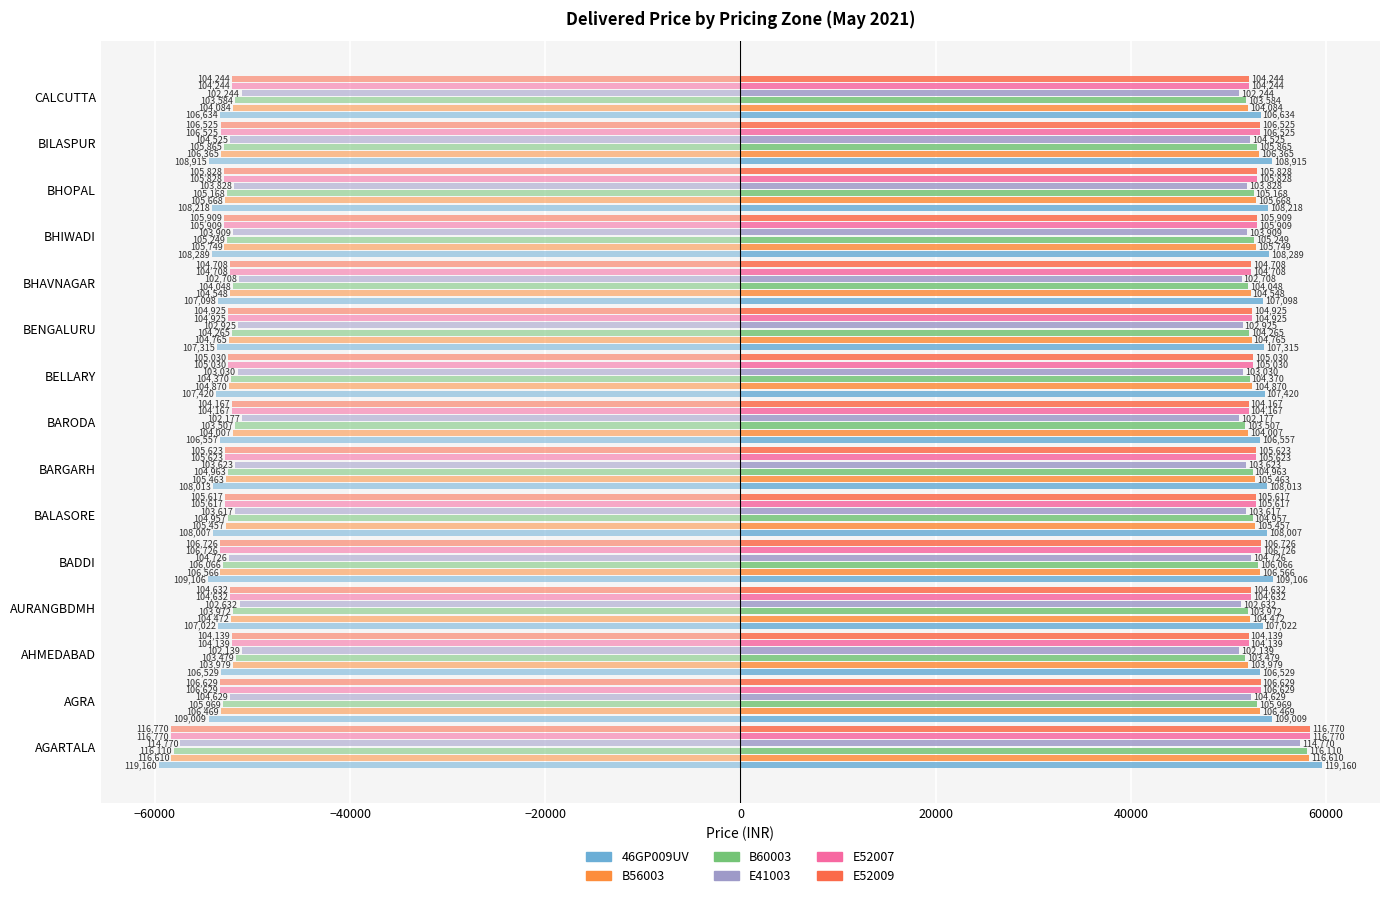

Are the bars horizontal?

Yes